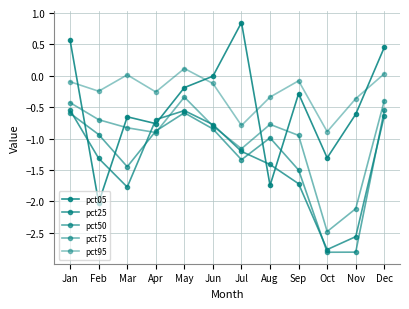

Is the value of pct95 at Sep greater than the value of pct75 at Sep?

Yes